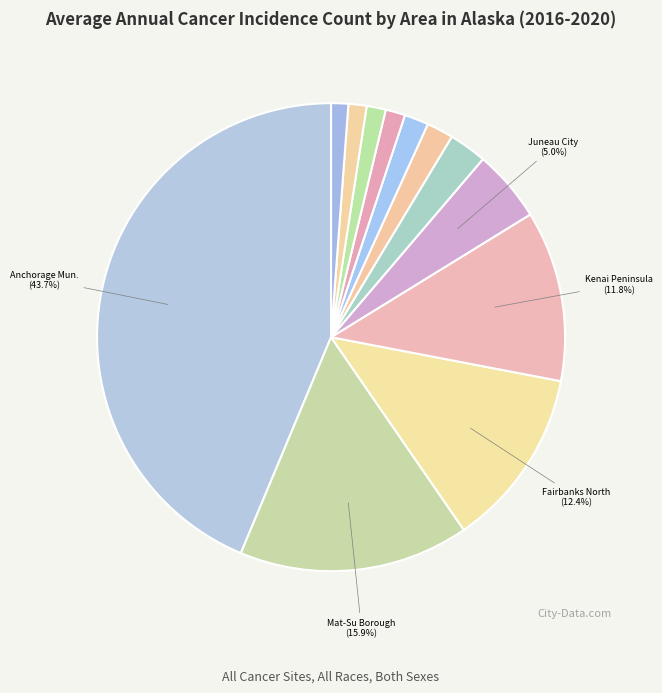

How many slices are in this pie chart?

12